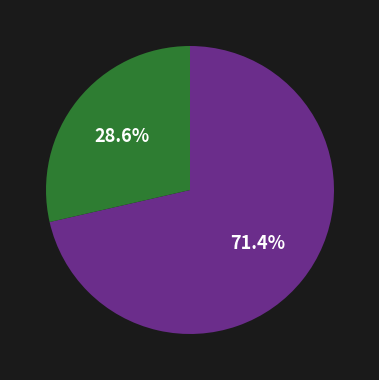

Is there a majority slice in this chart?

Yes